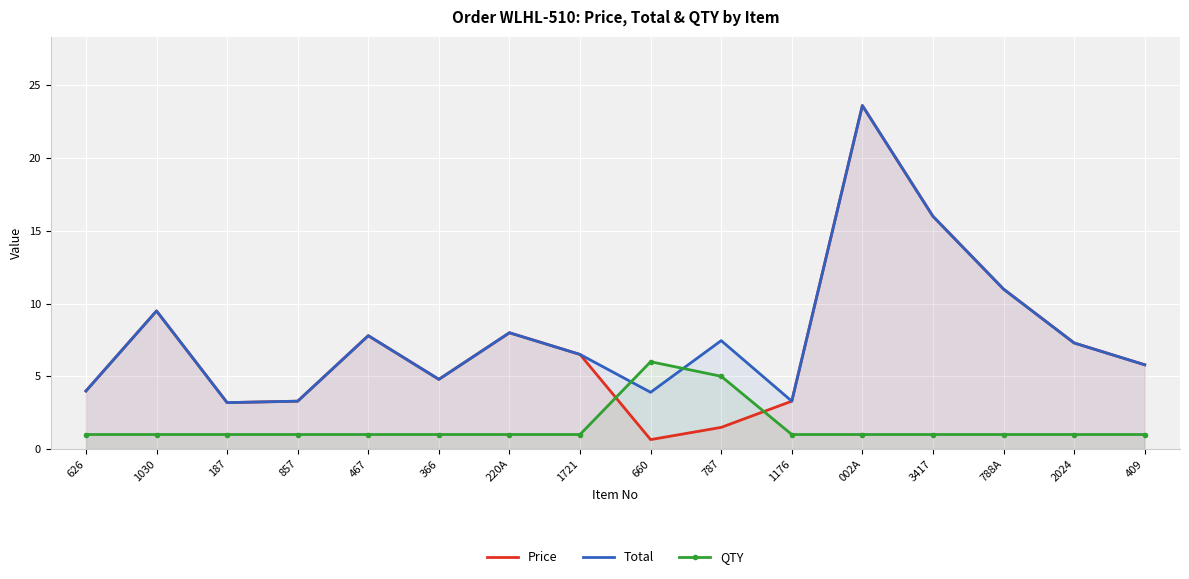

Rank the series at 002A from highest to lowest value.

Price, Total, QTY